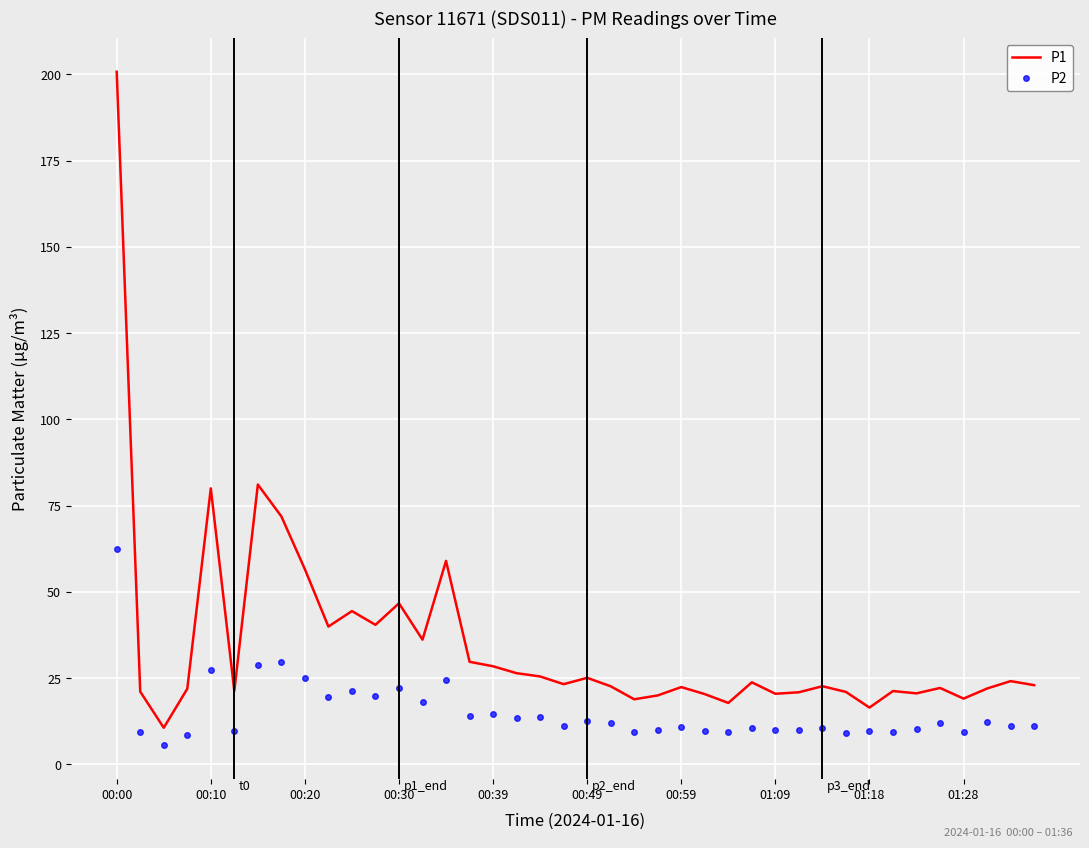

What is the maximum value for P1?

200.8